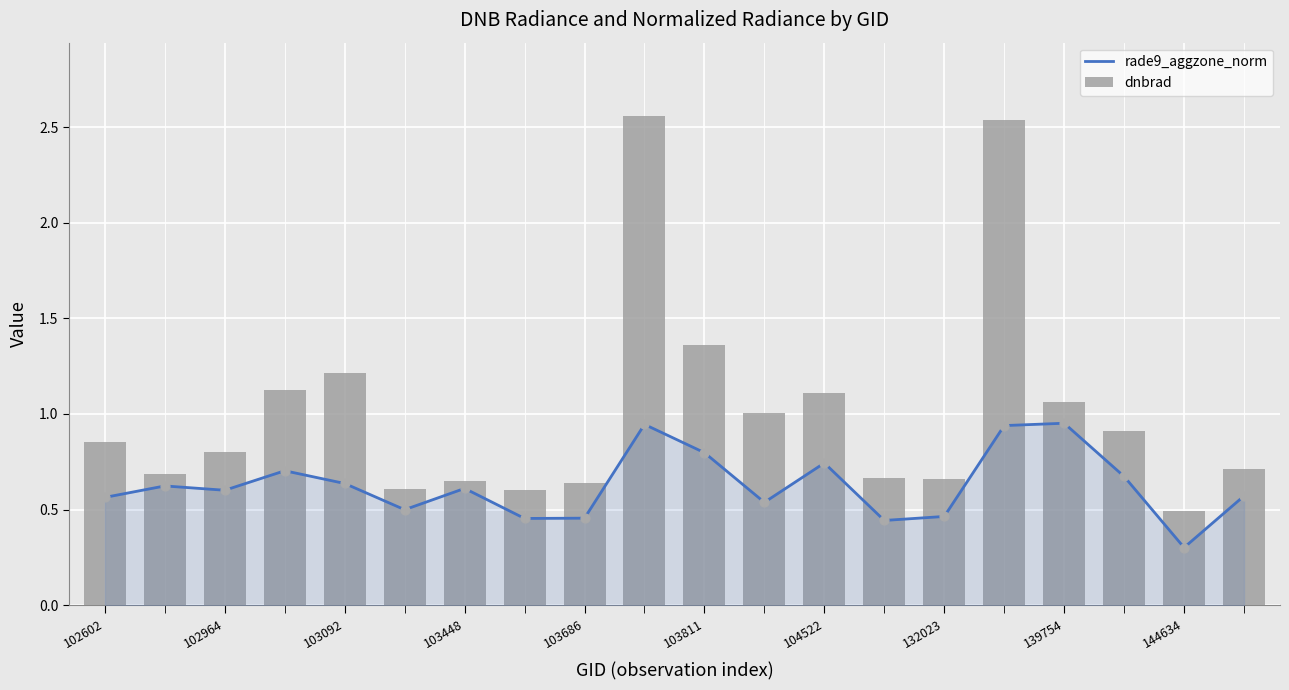

Which series has the largest total across all categories?

dnbrad